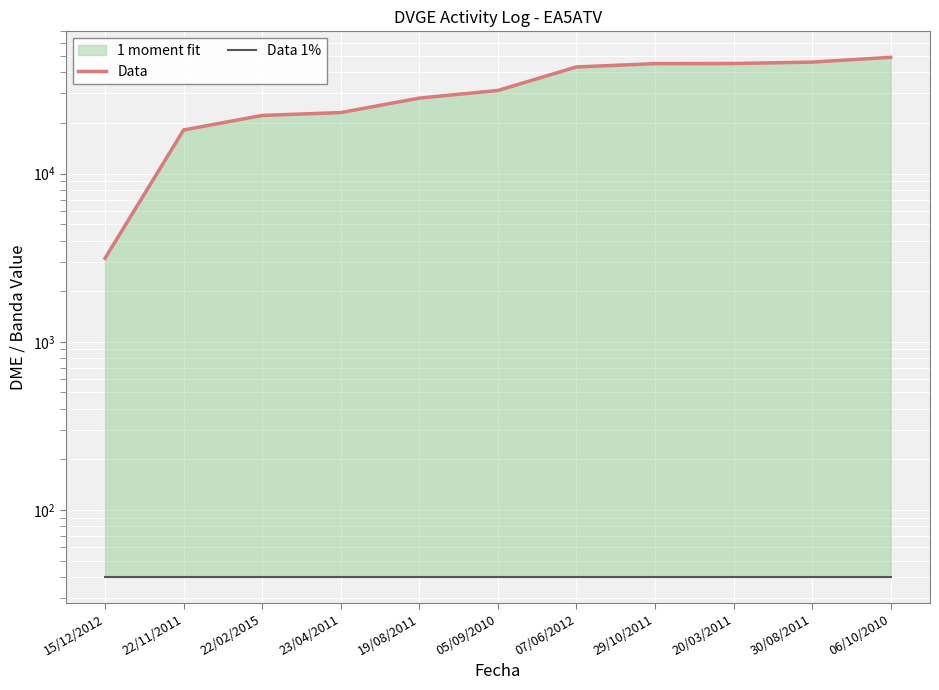

What is the average value of the Data 1% series?

40